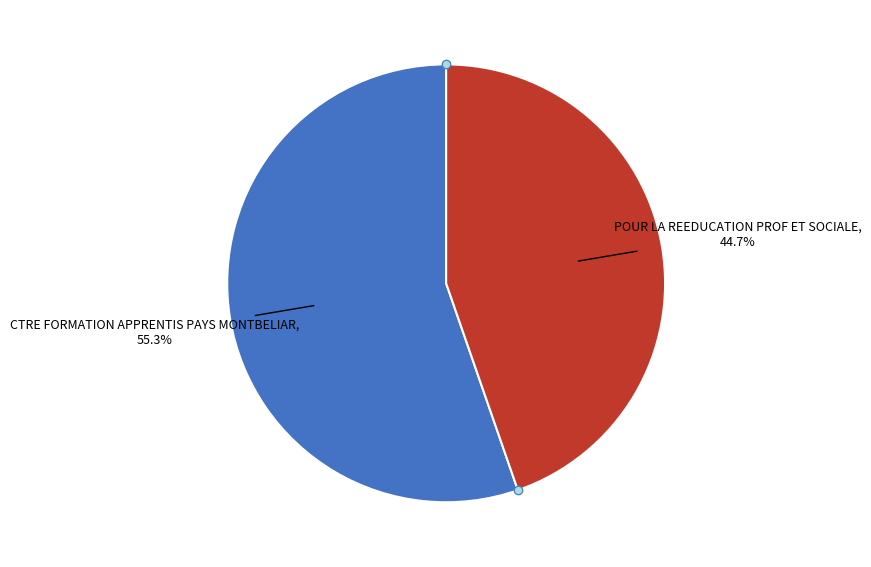

Is there a majority slice in this chart?

Yes